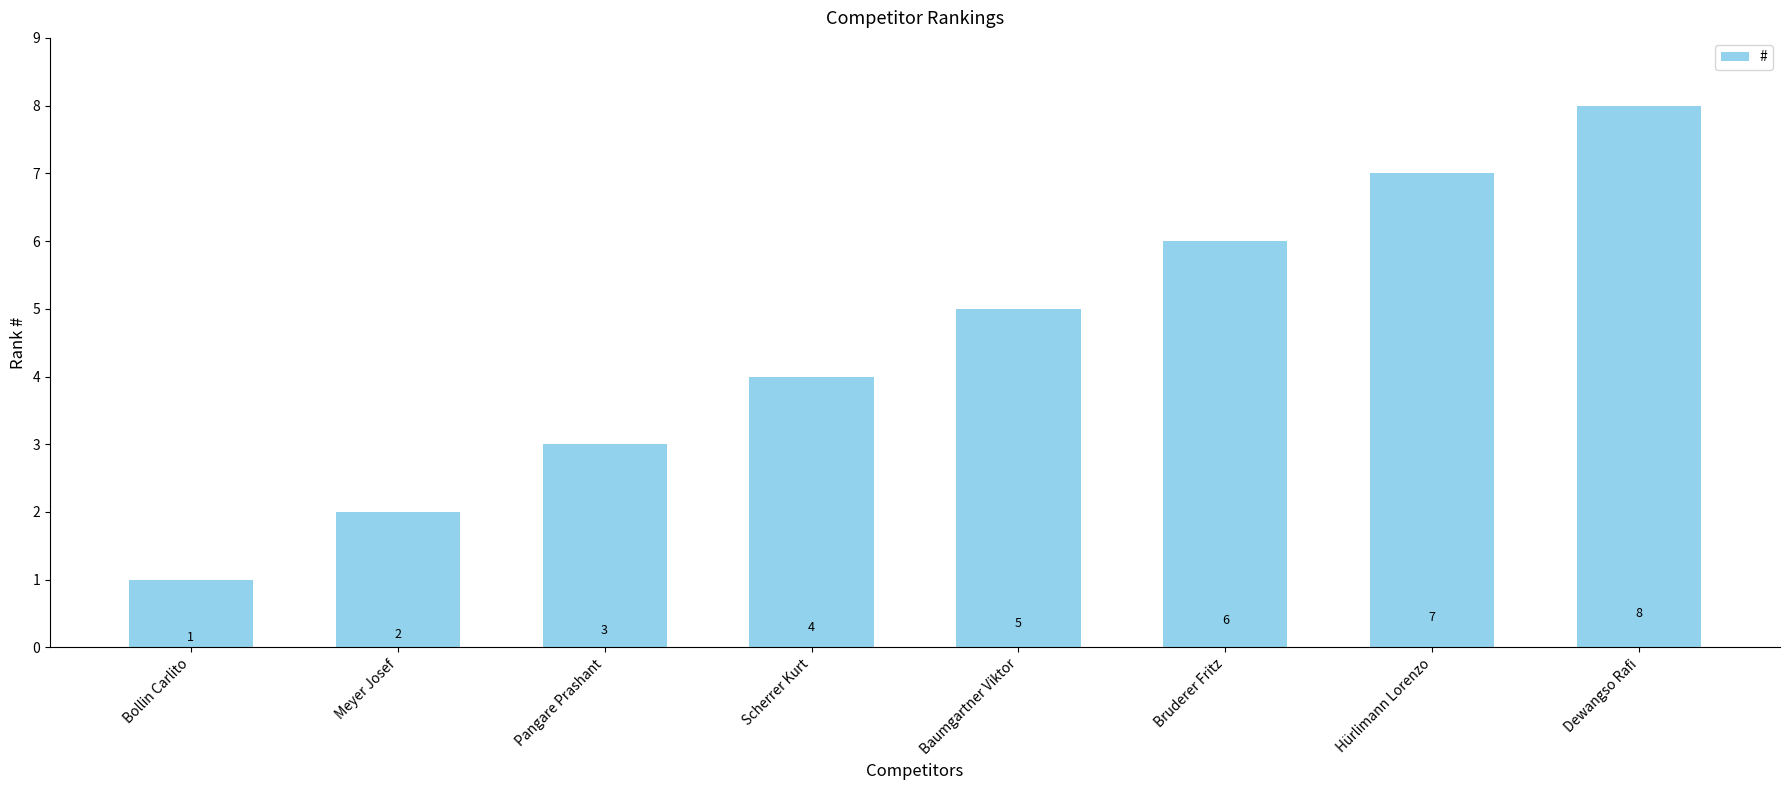

What is the change in value from Baumgartner Viktor to Hürlimann Lorenzo?

+2